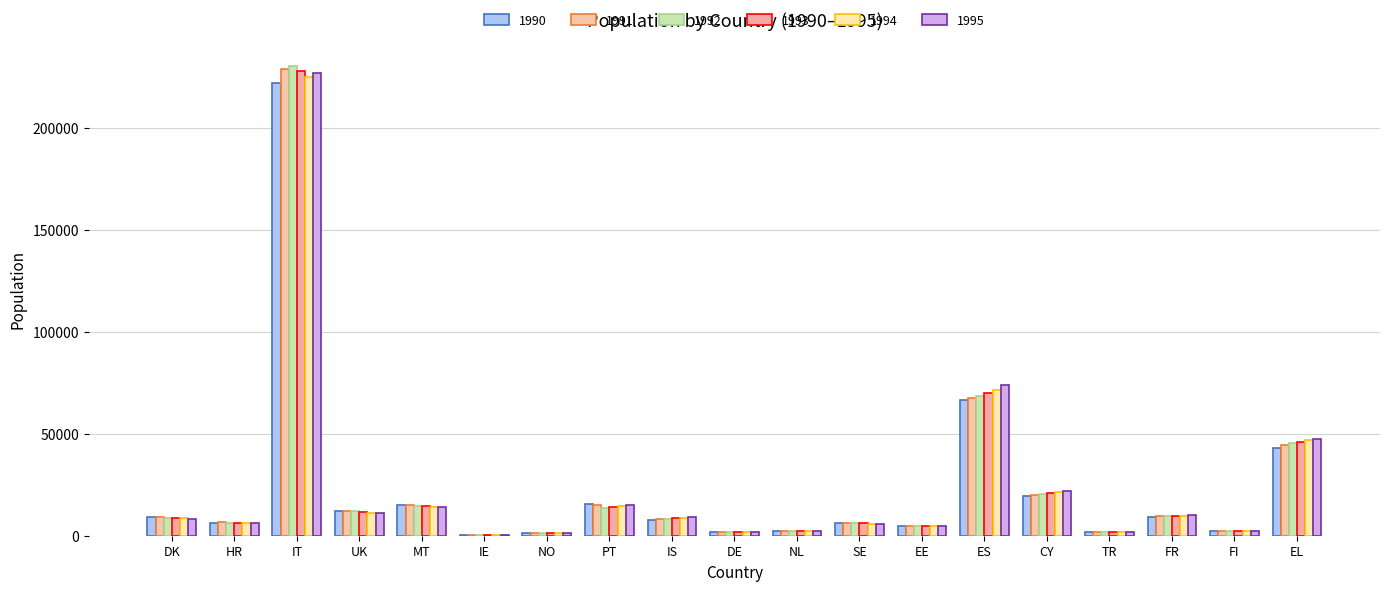

Reading left to right, what are all the values shown in this chart?

1990: DK=9343	HR=6474	IT=222129	UK=12061	MT=14966	IE=154	NO=1291	PT=15734	IS=7759	DE=1691	NL=2360	SE=6452	EE=4524	ES=66461	CY=19573	TR=1676	FR=8954	FI=2253	EL=43241
1991: DK=9135	HR=6490	IT=228877	UK=12170	MT=14977	IE=157	NO=1304	PT=15005	IS=7979	DE=1809	NL=2438	SE=6367	EE=4761	ES=67505	CY=20068	TR=1664	FR=9446	FI=2276	EL=44262
1992: DK=8798	HR=6235	IT=230378	UK=11917	MT=14796	IE=160	NO=1282	PT=13835	IS=8416	DE=1864	NL=2352	SE=6204	EE=4853	ES=68740	CY=20613	TR=1751	FR=9552	FI=2241	EL=45251
1993: DK=8557	HR=6180	IT=228062	UK=11465	MT=14345	IE=162	NO=1280	PT=14123	IS=8573	DE=1913	NL=2298	SE=6073	EE=4790	ES=70028	CY=21165	TR=1846	FR=9710	FI=2252	EL=46074
1994: DK=8456	HR=6303	IT=224913	UK=11253	MT=14087	IE=165	NO=1287	PT=14410	IS=8762	DE=1932	NL=2282	SE=5920	EE=4679	ES=71681	CY=21669	TR=1944	FR=9814	FI=2243	EL=46870
1995: DK=8420	HR=6321	IT=227031	UK=11172	MT=13943	IE=168	NO=1297	PT=14855	IS=8990	DE=1960	NL=2279	SE=5832	EE=4589	ES=73661	CY=22033	TR=2039	FR=9958	FI=2211	EL=47638